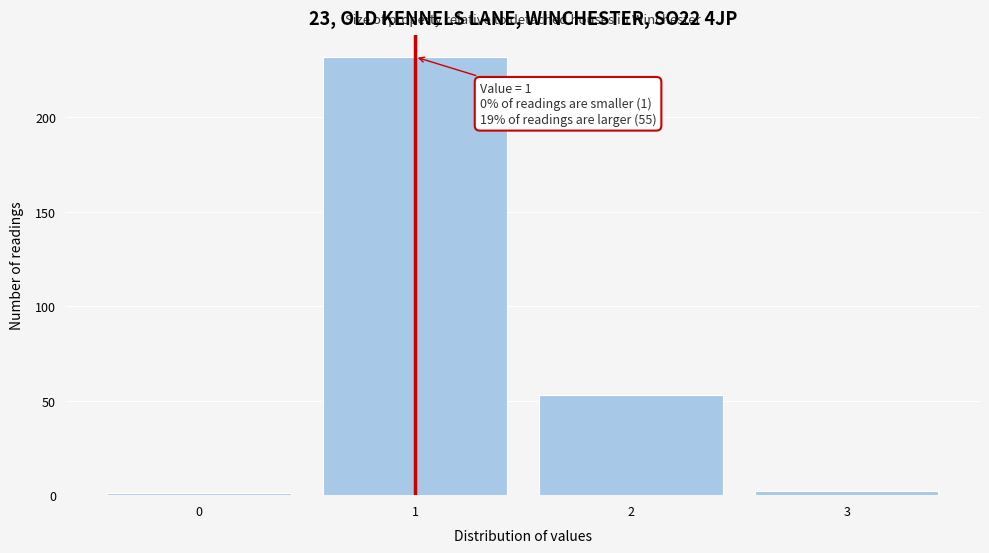

Reading left to right, transcribe all the data shown in this chart.

0=1	1=232	2=53	3=2